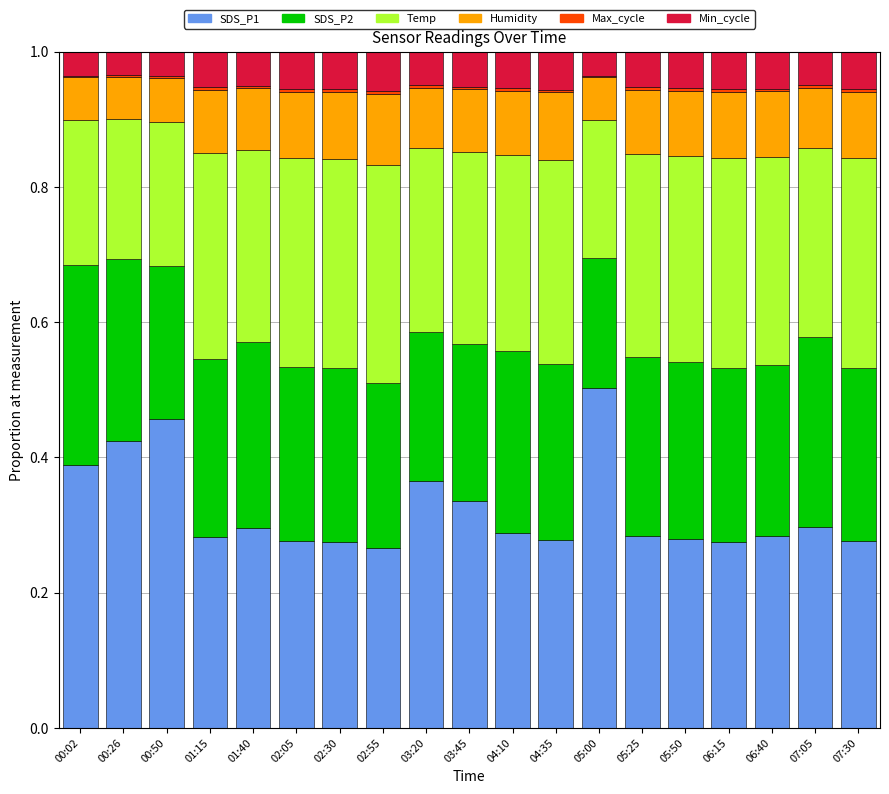

Which category has the highest value in the SDS_P1 series?

05:00